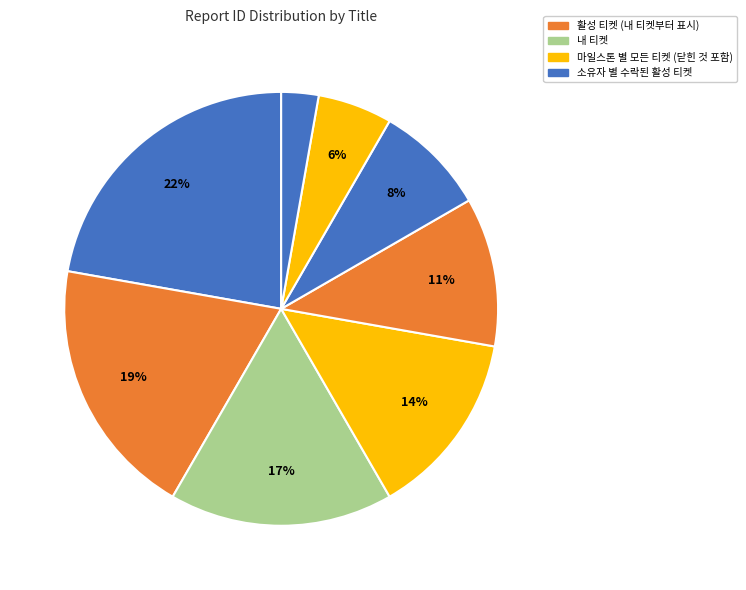

How many slices are in this pie chart?

8